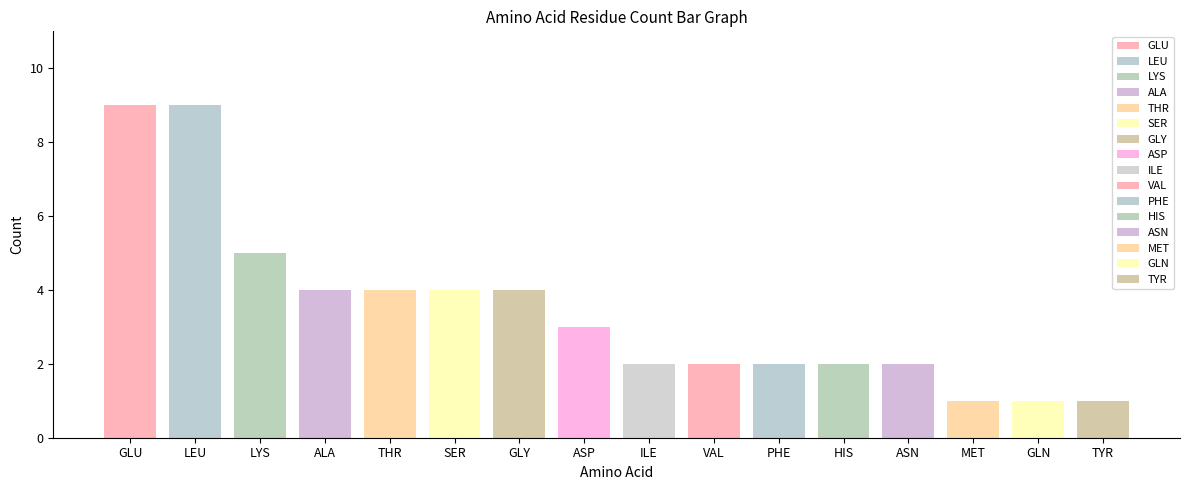

What is the approximate value at HIS?

2